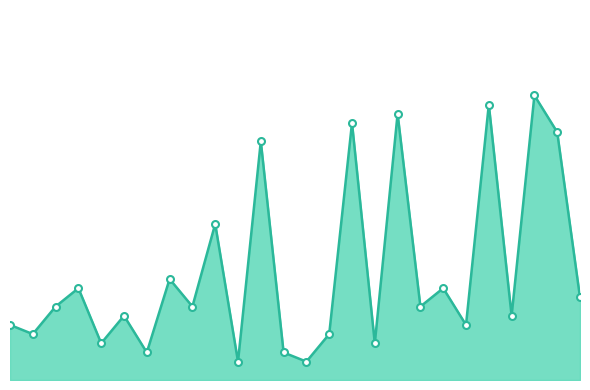

Is the value of travel_time at 10 greater than the value of nodes at 7?

No